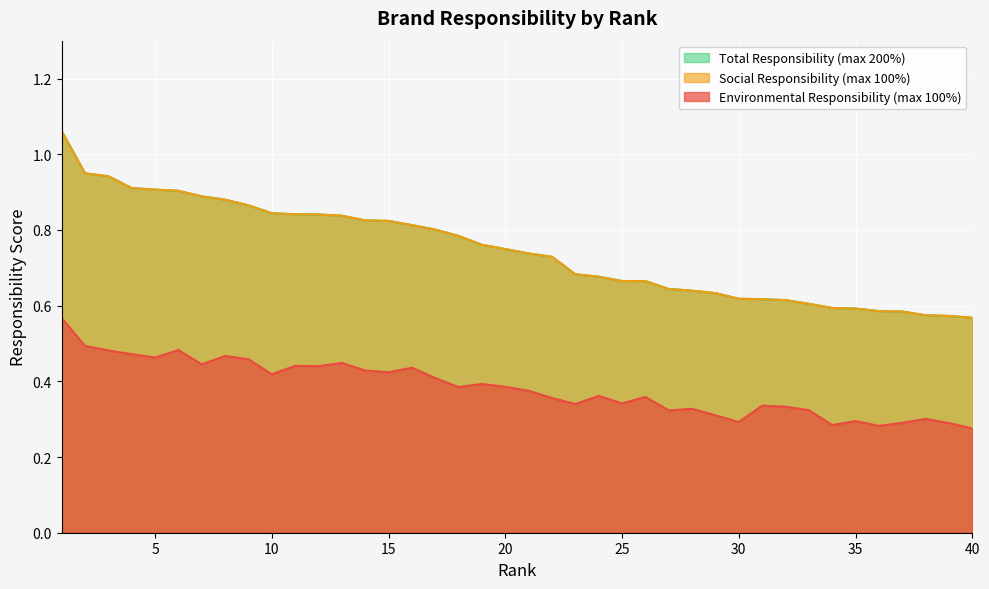

True or false: Environmental Responsibility (max 100%) and Total Responsibility (max 200%) cross at least once.

False